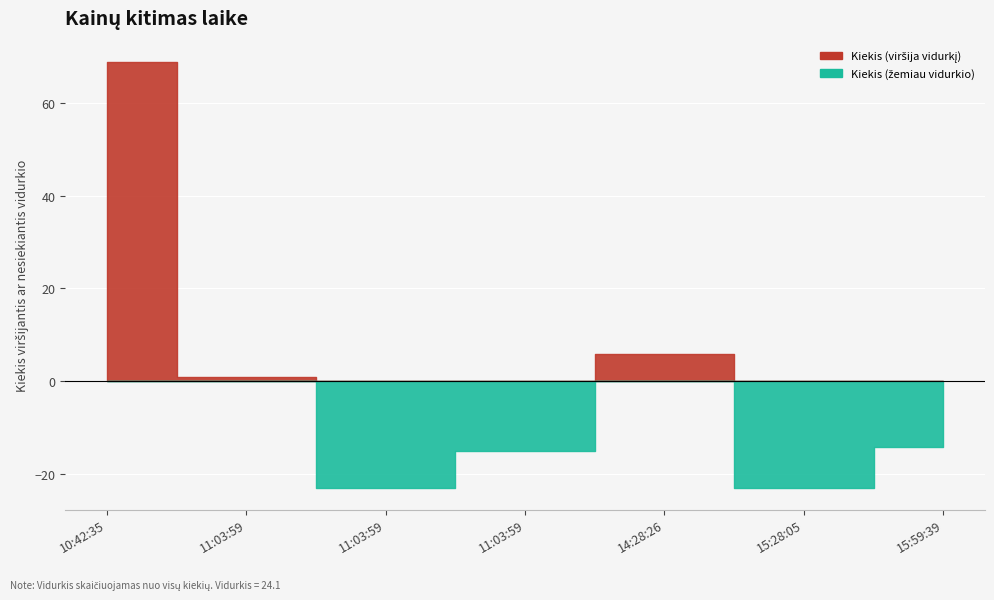

Does the chart display data point markers on the line(s)?

No